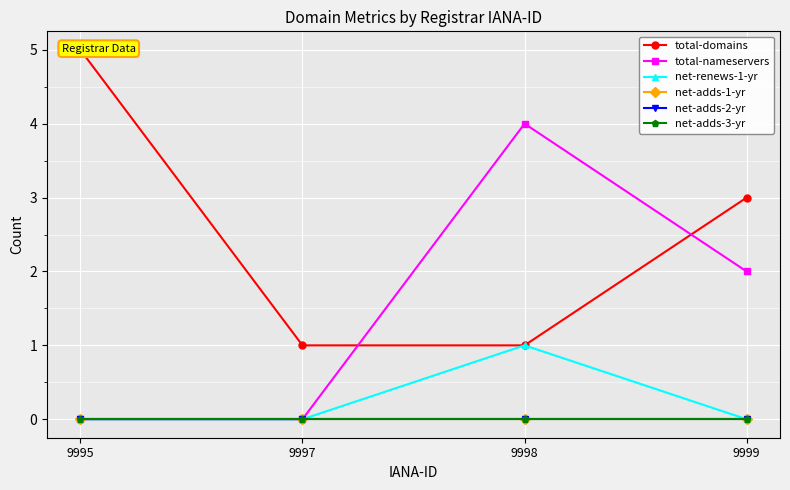

Between 9997 and 9998, which series saw the biggest shift?

total-nameservers